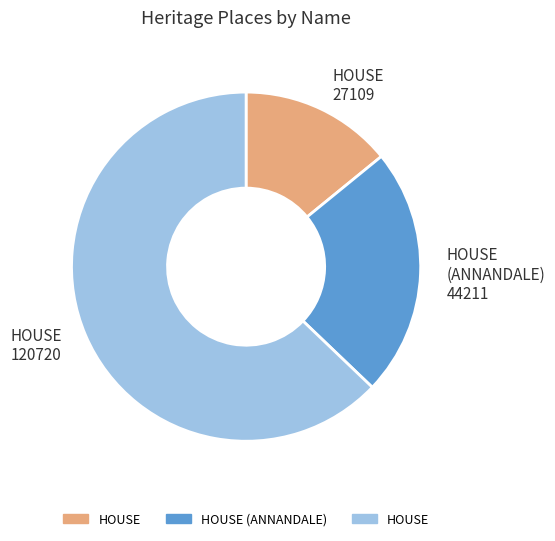

Is there a majority slice in this chart?

Yes